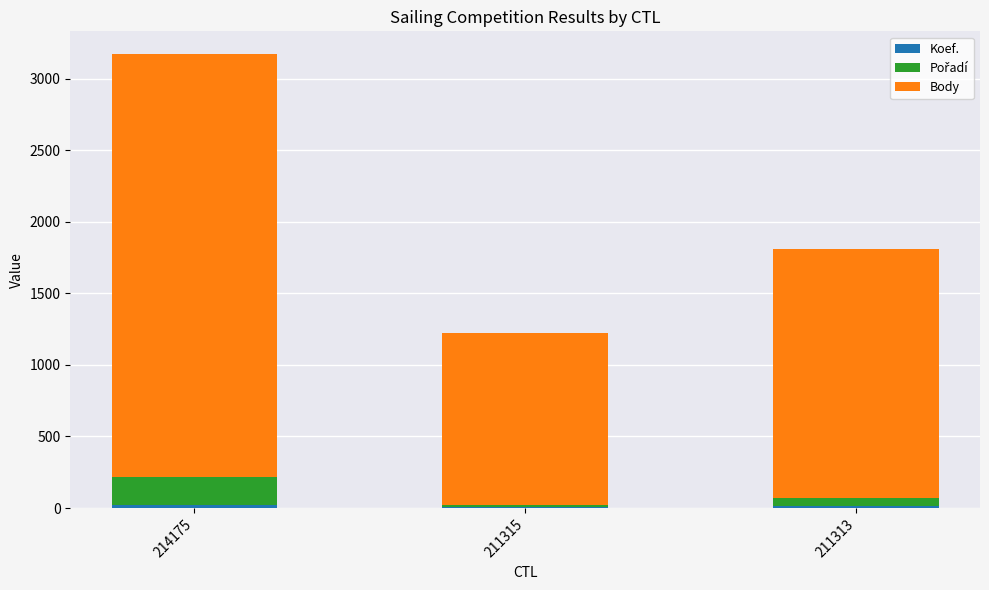

Does the chart contain stacked bars?

Yes